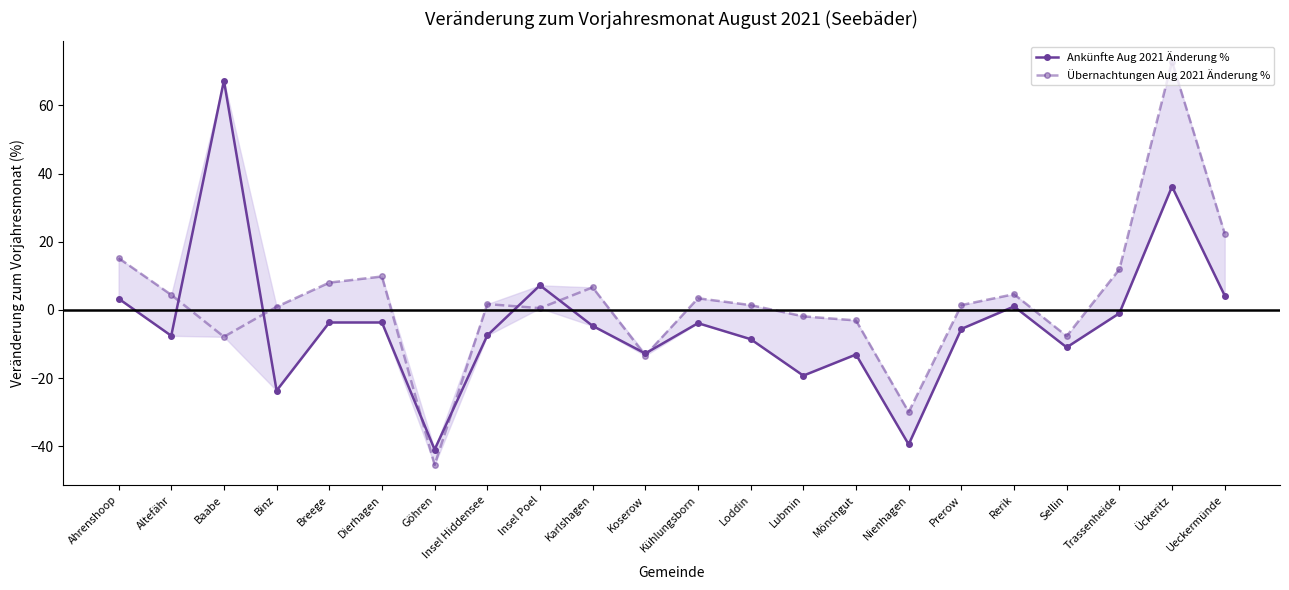

What is the spread (max minus min) of values at Mönchgut?

10.0